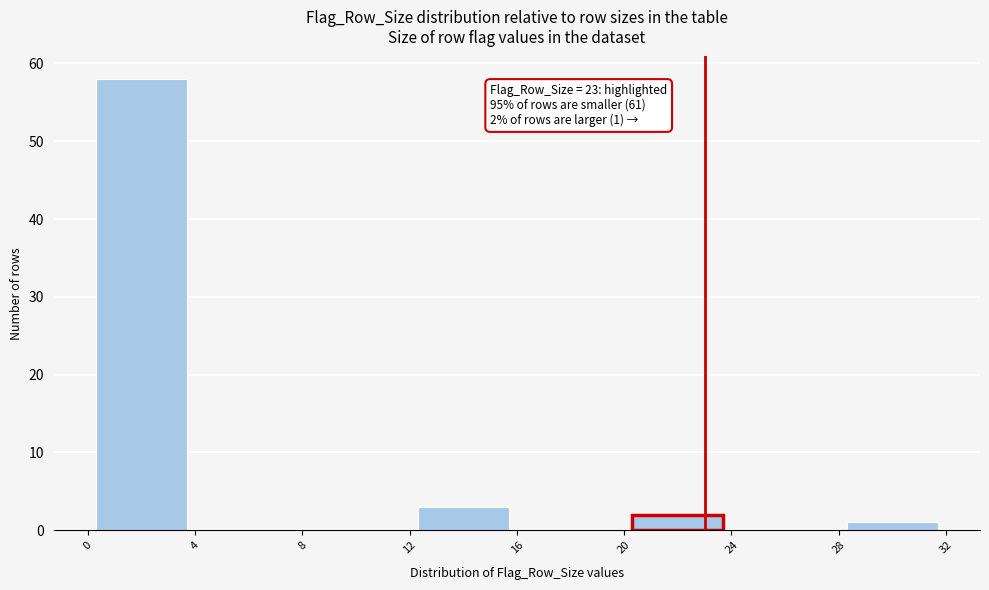

Over which range of the x-axis is the bar tallest?

0 to 4